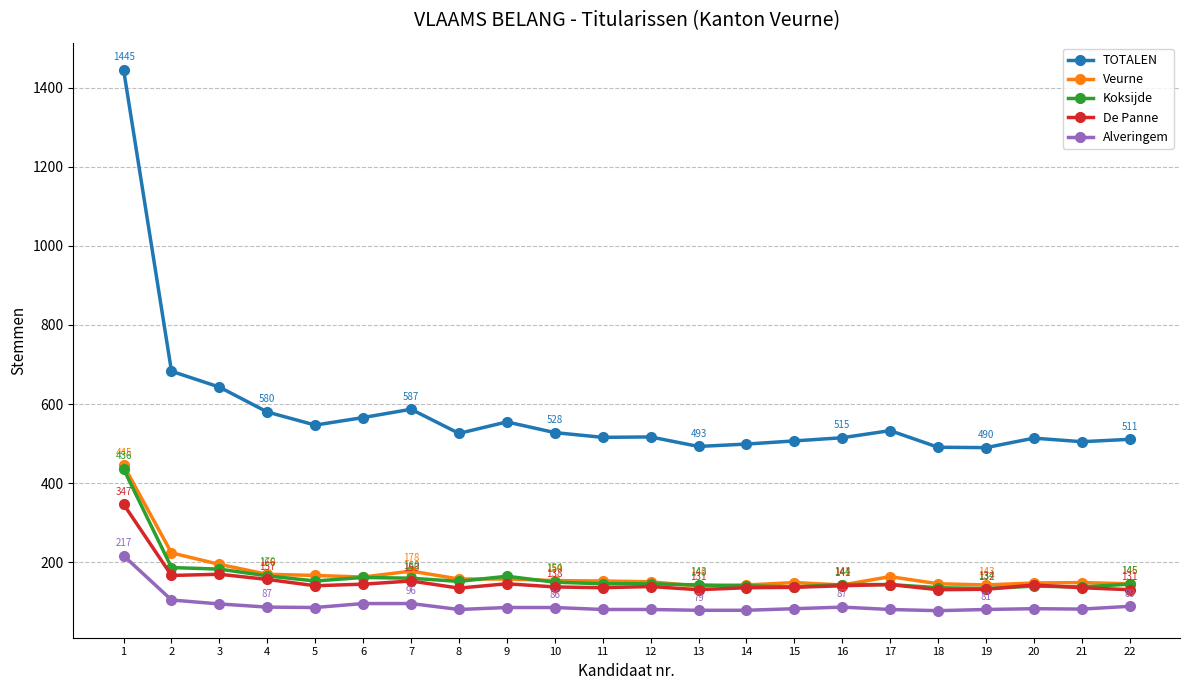

What is the minimum value for Veurne?

140